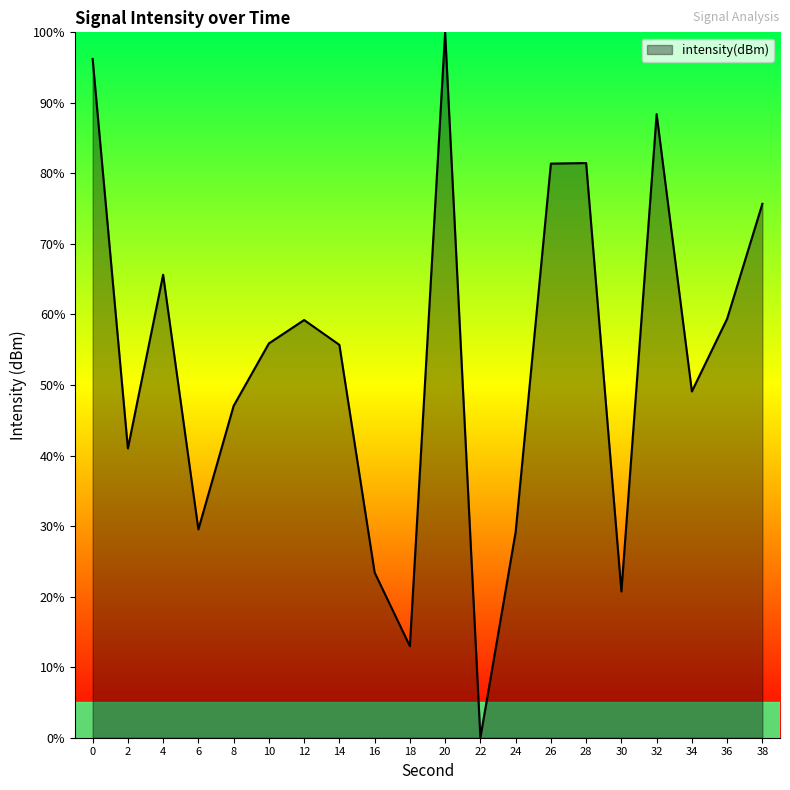

What is the difference between the second highest and minimum values?

96.2